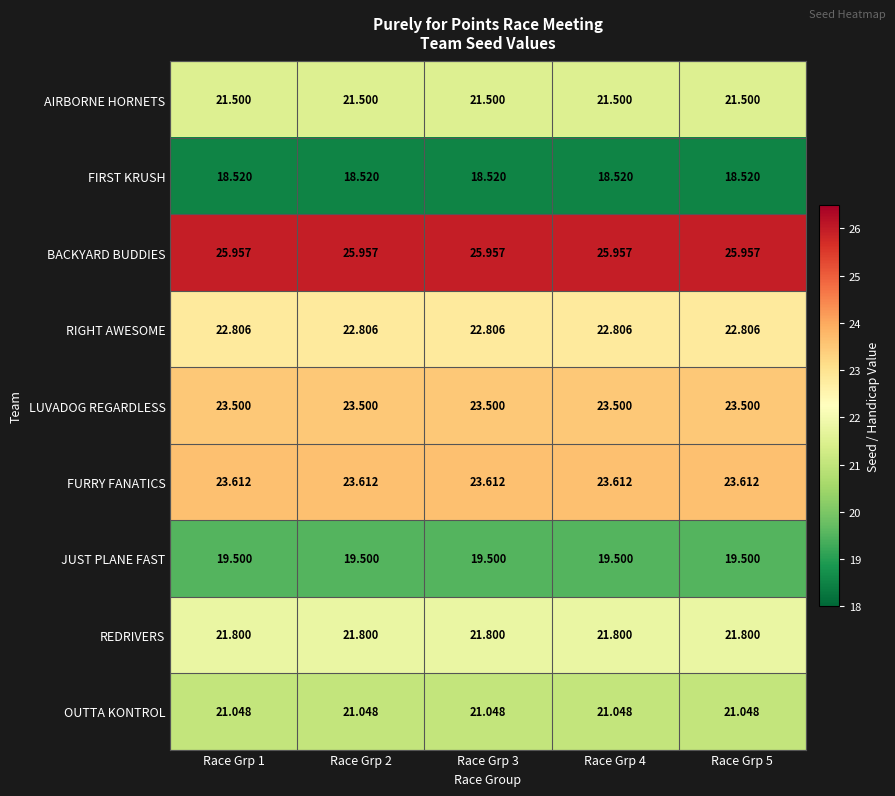

Which series has the largest total across all categories?

BACKYARD BUDDIES